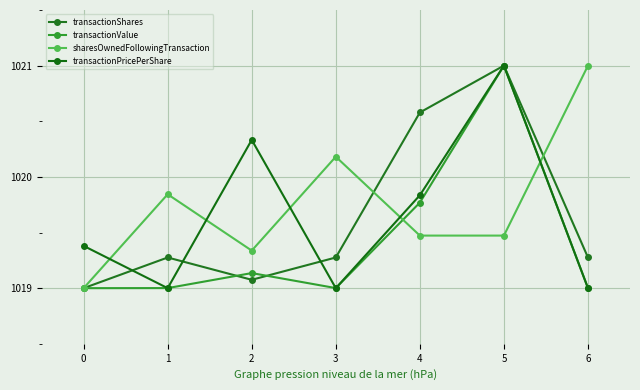

At which label is transactionValue closest to 1020?

4